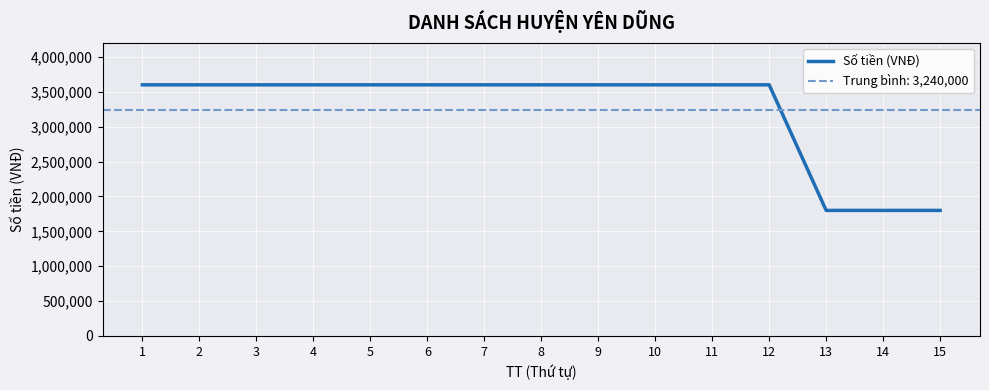

List the labels in order of value, smallest first.

13, 14, 15, 1, 2, 3, 4, 5, 6, 7, 8, 9, 10, 11, 12